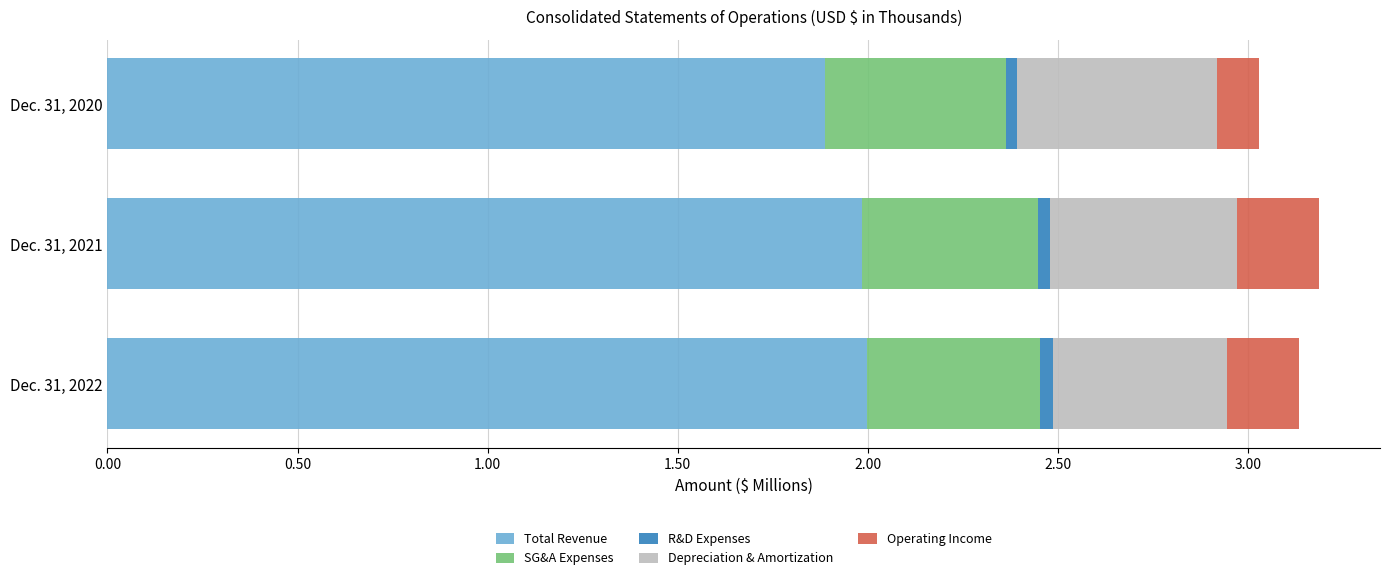

What is the average value of the Total Revenue series?

1957240